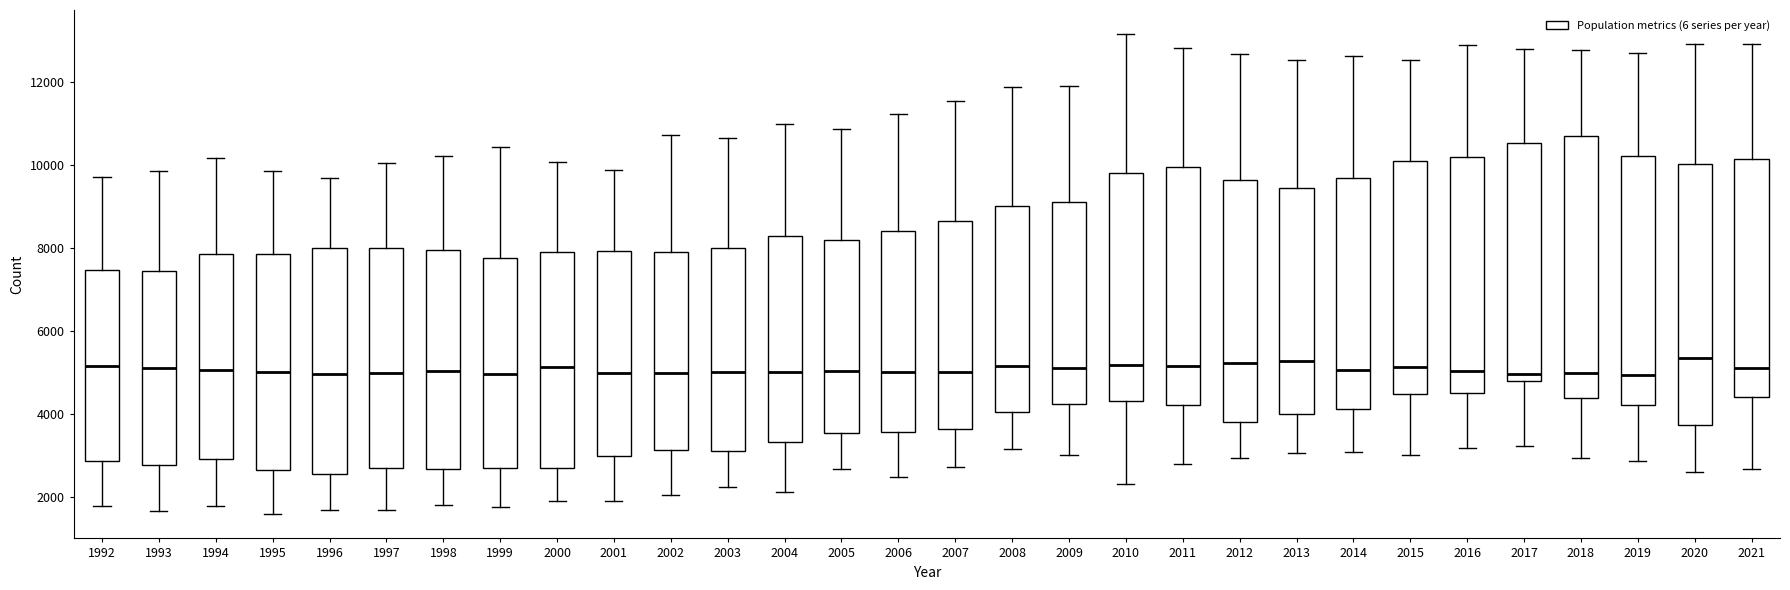

Reading left to right, read every box against the y-axis: the position of its median line, the range the box covers, and the ends of its whiskers. The values are not printed on the chart, so give them approximately, as read against the axis.

1992: median 5200, box 2800 to 7400, whiskers 1800 to 9800
1993: median 5200, box 2800 to 7400, whiskers 1600 to 9800
1994: median 5000, box 3000 to 7800, whiskers 1800 to 10200
1995: median 5000, box 2600 to 7800, whiskers 1600 to 9800
1996: median 5000, box 2600 to 8000, whiskers 1600 to 9800
1997: median 5000, box 2600 to 8000, whiskers 1600 to 10000
1998: median 5000, box 2600 to 8000, whiskers 1800 to 10200
1999: median 5000, box 2600 to 7800, whiskers 1800 to 10400
2000: median 5200, box 2800 to 8000, whiskers 1800 to 10000
2001: median 5000, box 3000 to 8000, whiskers 1800 to 9800
2002: median 5000, box 3200 to 8000, whiskers 2000 to 10800
2003: median 5000, box 3200 to 8000, whiskers 2200 to 10600
2004: median 5000, box 3400 to 8200, whiskers 2200 to 11000
2005: median 5000, box 3600 to 8200, whiskers 2600 to 10800
2006: median 5000, box 3600 to 8400, whiskers 2400 to 11200
2007: median 5000, box 3600 to 8600, whiskers 2800 to 11600
2008: median 5200, box 4000 to 9000, whiskers 3200 to 11800
2009: median 5000, box 4200 to 9200, whiskers 3000 to 12000
2010: median 5200, box 4400 to 9800, whiskers 2200 to 13200
2011: median 5200, box 4200 to 10000, whiskers 2800 to 12800
2012: median 5200, box 3800 to 9600, whiskers 3000 to 12600
2013: median 5200, box 4000 to 9400, whiskers 3000 to 12600
2014: median 5000, box 4200 to 9800, whiskers 3000 to 12600
2015: median 5200, box 4400 to 10000, whiskers 3000 to 12600
2016: median 5000, box 4600 to 10200, whiskers 3200 to 13000
2017: median 5000, box 4800 to 10600, whiskers 3200 to 12800
2018: median 5000, box 4400 to 10600, whiskers 3000 to 12800
2019: median 5000, box 4200 to 10200, whiskers 2800 to 12800
2020: median 5400, box 3800 to 10000, whiskers 2600 to 13000
2021: median 5200, box 4400 to 10200, whiskers 2600 to 13000